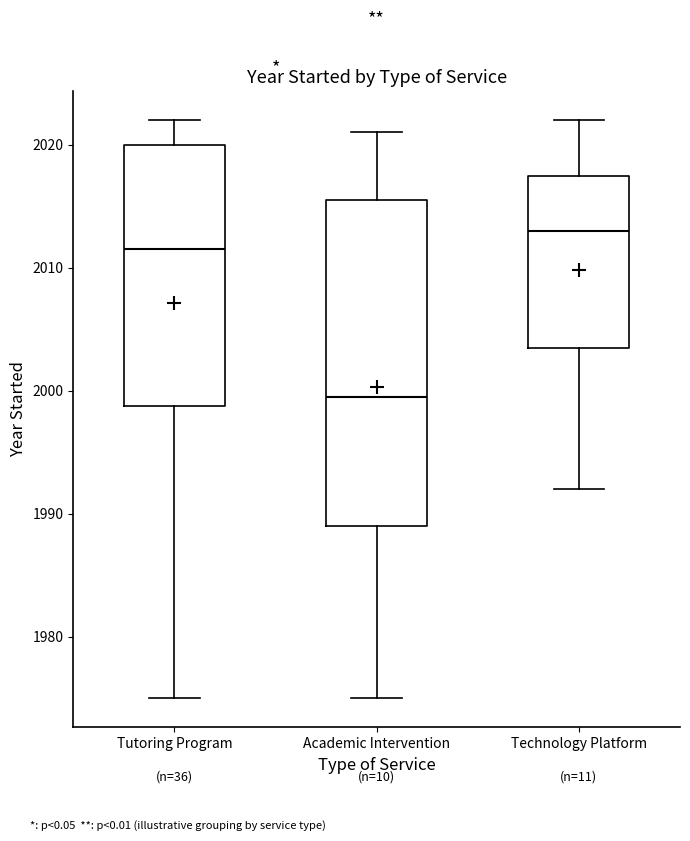

Reading left to right, read every box against the y-axis: the position of its median line, the range the box covers, and the ends of its whiskers. The values are not printed on the chart, so give them approximately, as read against the axis.

Tutoring Program: median 2012, box 1999 to 2020, whiskers 1975 to 2022
Academic Intervention: median 2000, box 1989 to 2016, whiskers 1975 to 2021
Technology Platform: median 2013, box 2004 to 2018, whiskers 1992 to 2022